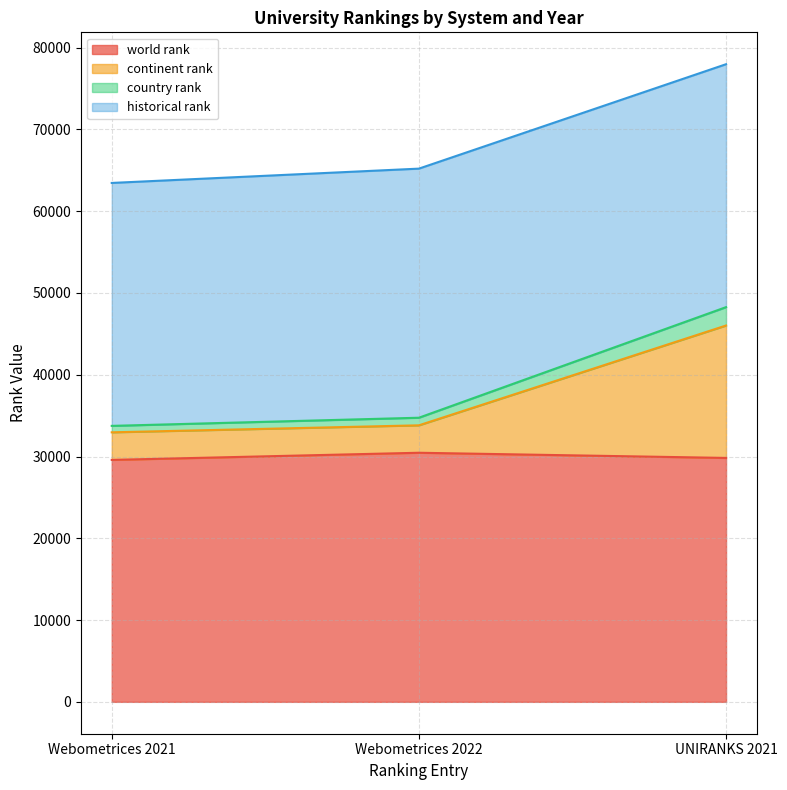

Does the chart have visible grid lines?

Yes